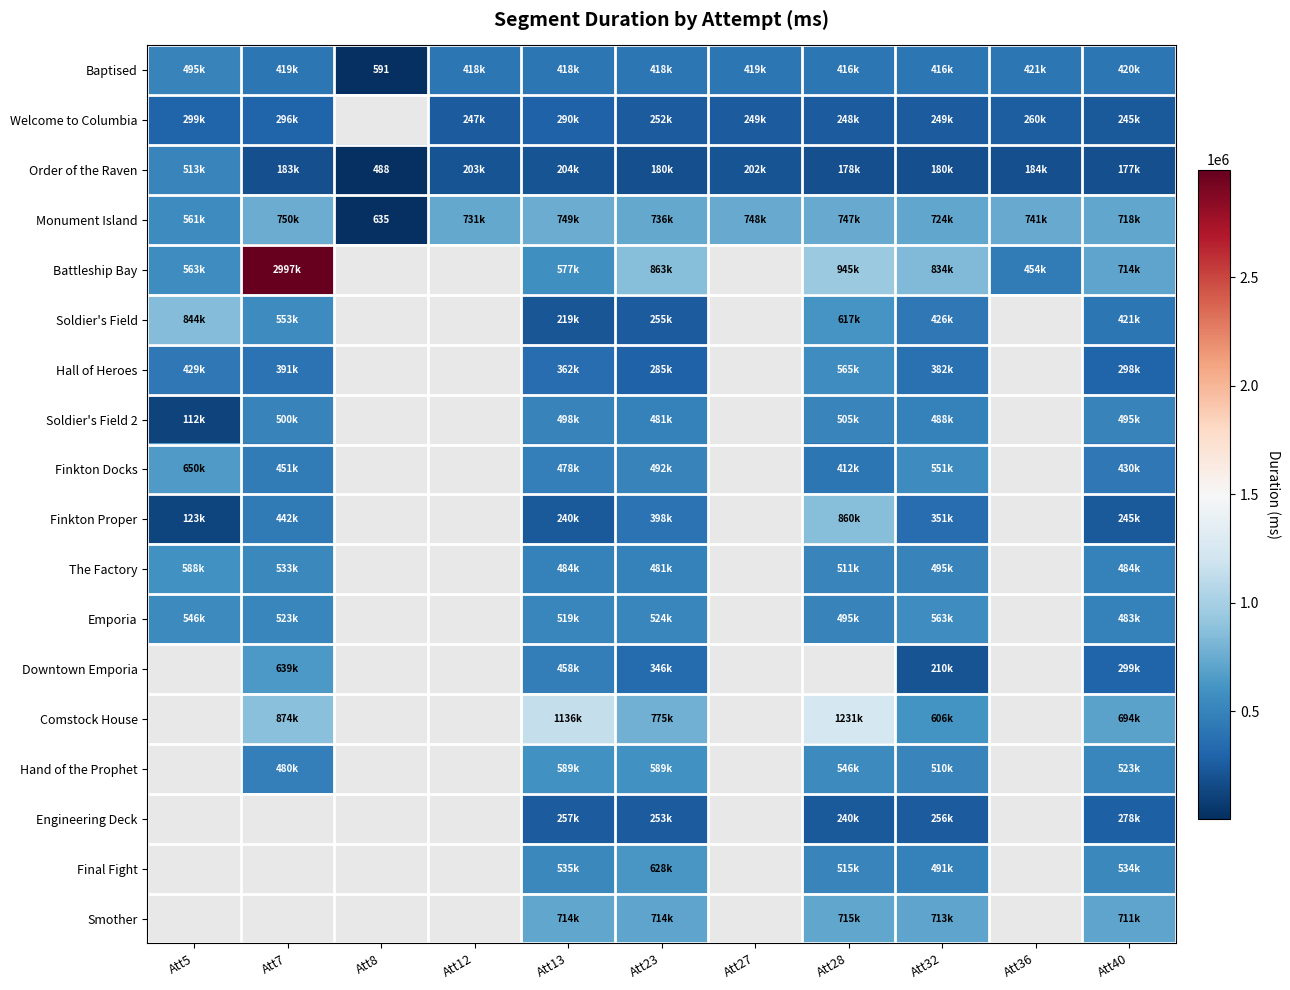

What is the difference between the highest and lowest values at Att32?

654107.0